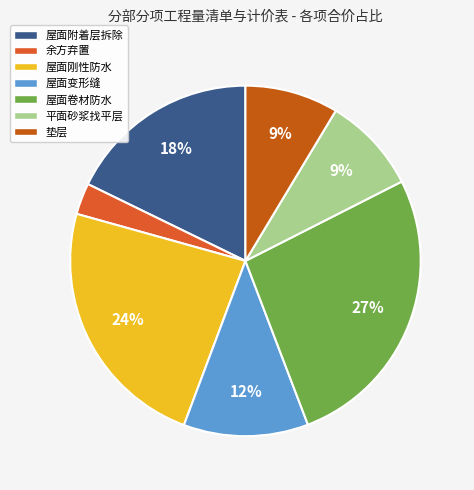

Which category has the biggest portion of the pie?

屋面卷材防水